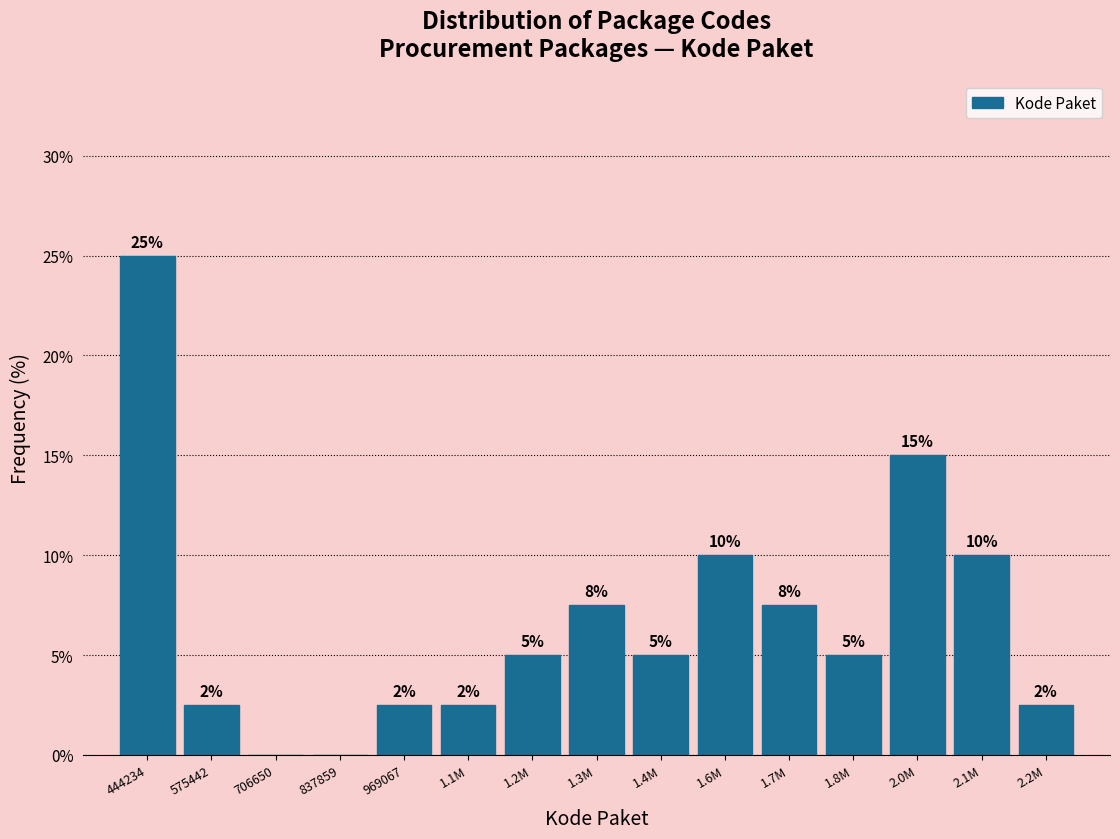

Which category has the highest value across all series?

444234